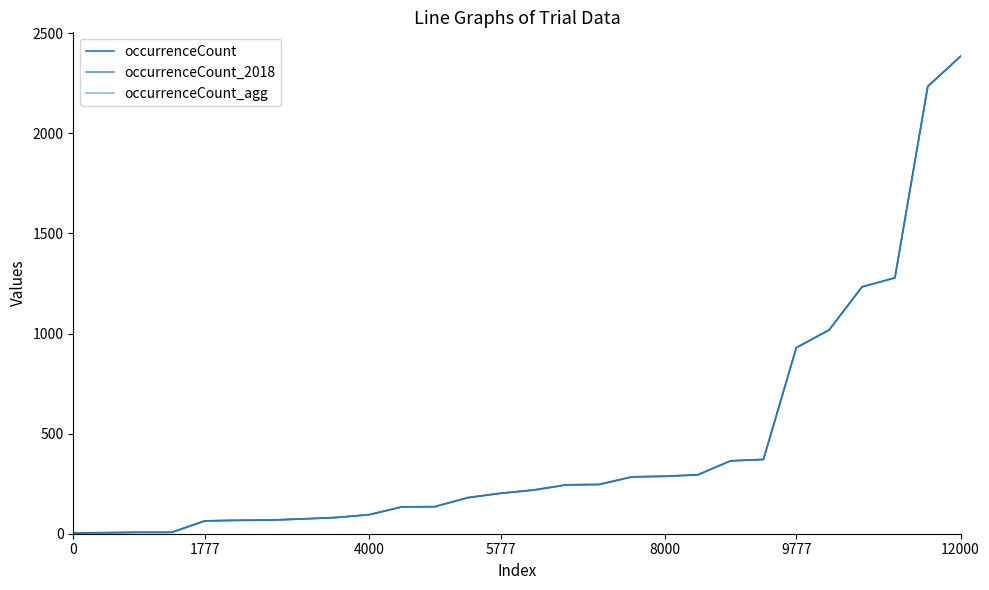

What is the minimum value for occurrenceCount?

4